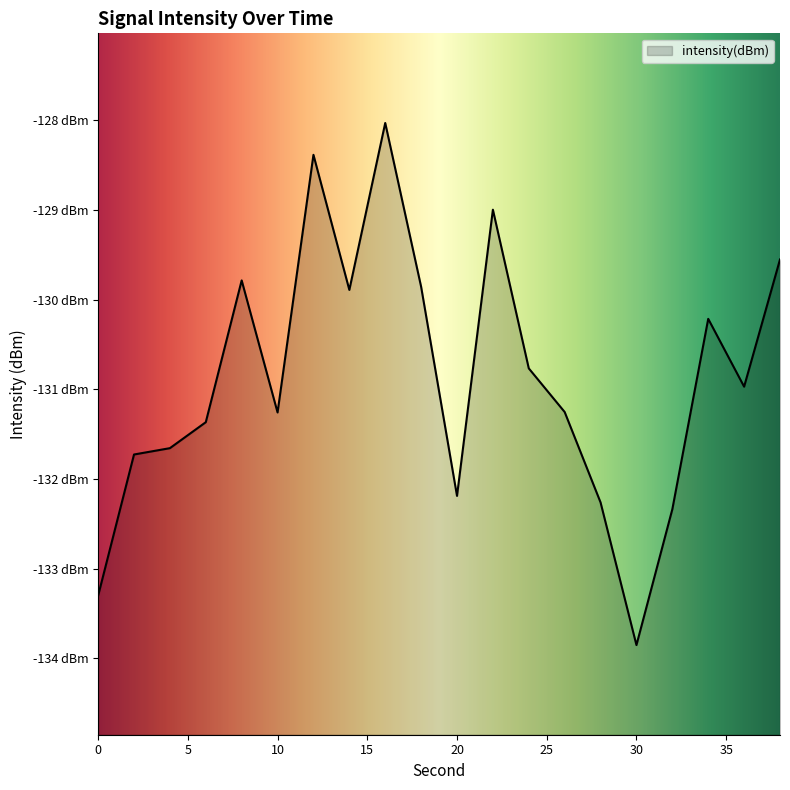

Reading left to right, what are all the values shown in this chart?

-133.3	-131.7	-131.7	-131.4	-129.8	-131.3	-128.4	-129.9	-128.0	-129.9	-132.2	-129.0	-130.8	-131.3	-132.3	-133.9	-132.3	-130.2	-131.0	-129.6